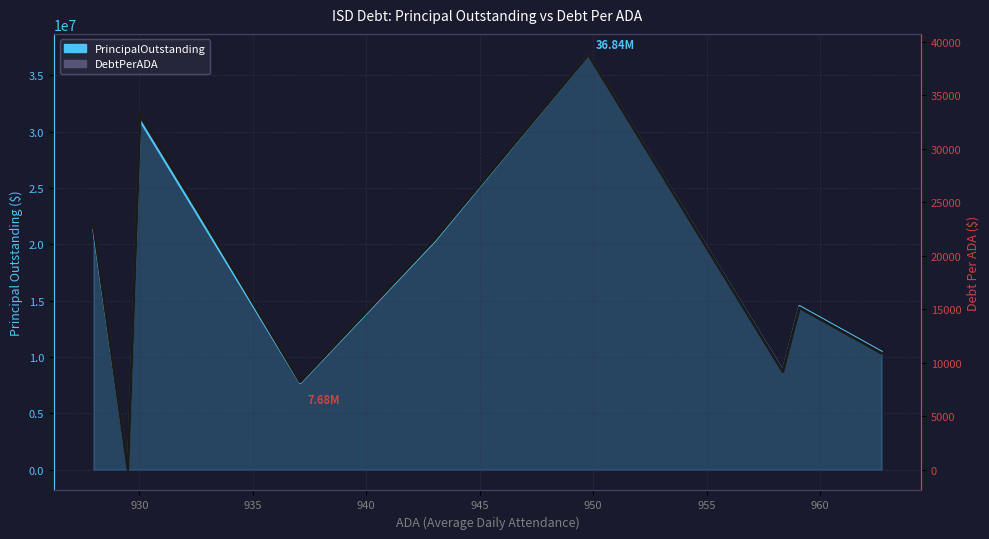

Between 930 and 940, which series saw the biggest shift?

PrincipalOutstanding